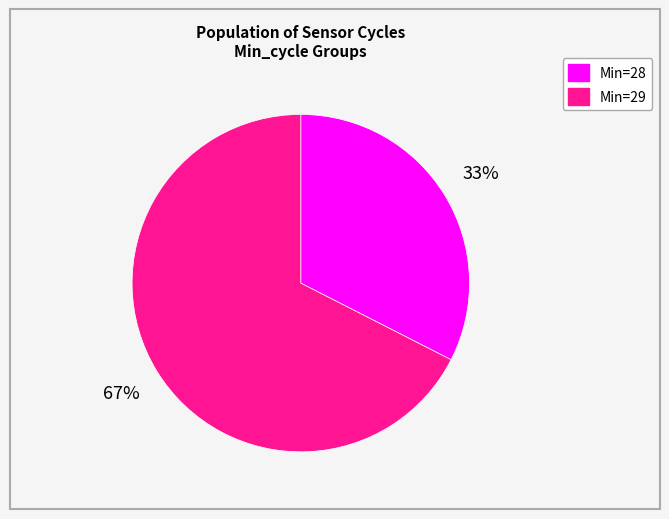

To the nearest percent, what is the average slice percentage?

50%